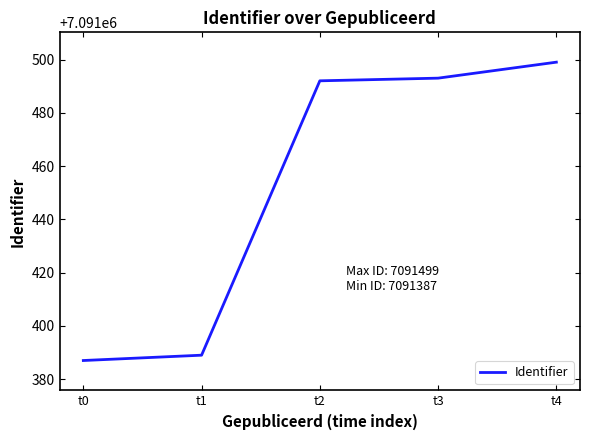

Which label corresponds to the smallest value in the chart?

t0